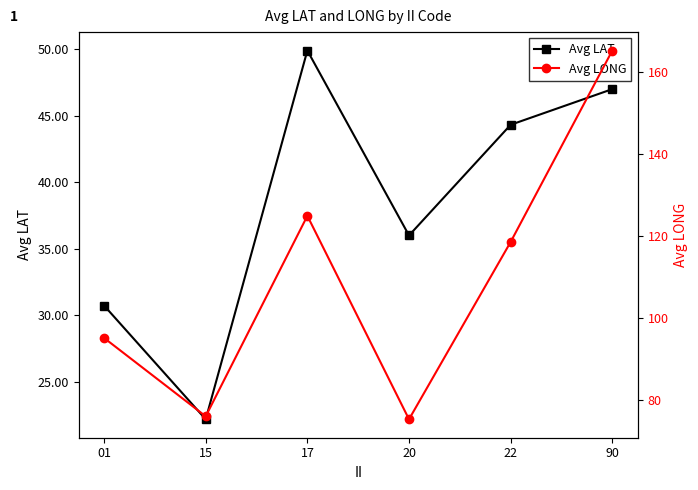

What are all the series names shown in the legend?

Avg LAT, Avg LONG